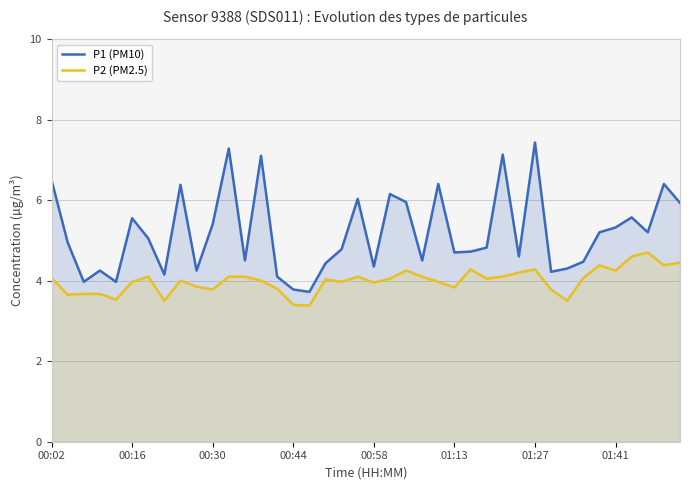

What is the lowest value of the P1 (PM10) series?

3.7